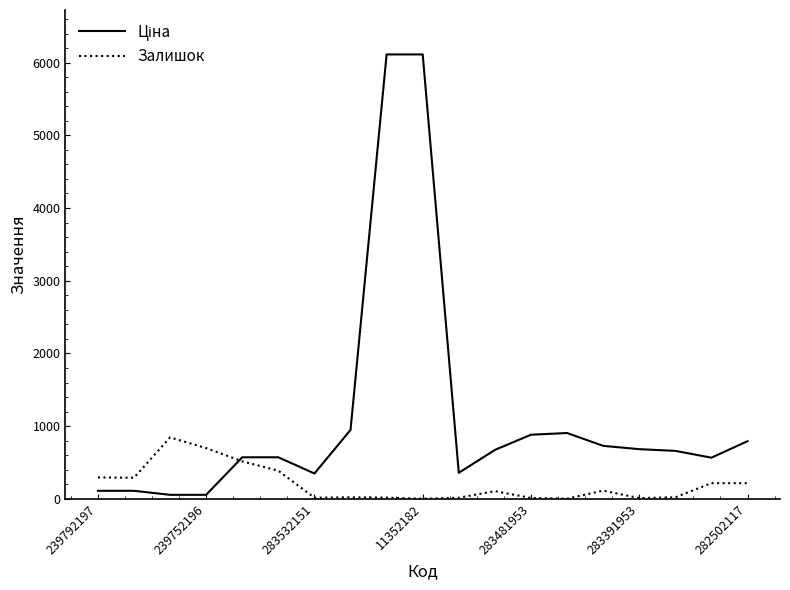

What is the greatest value displayed?

6112.5